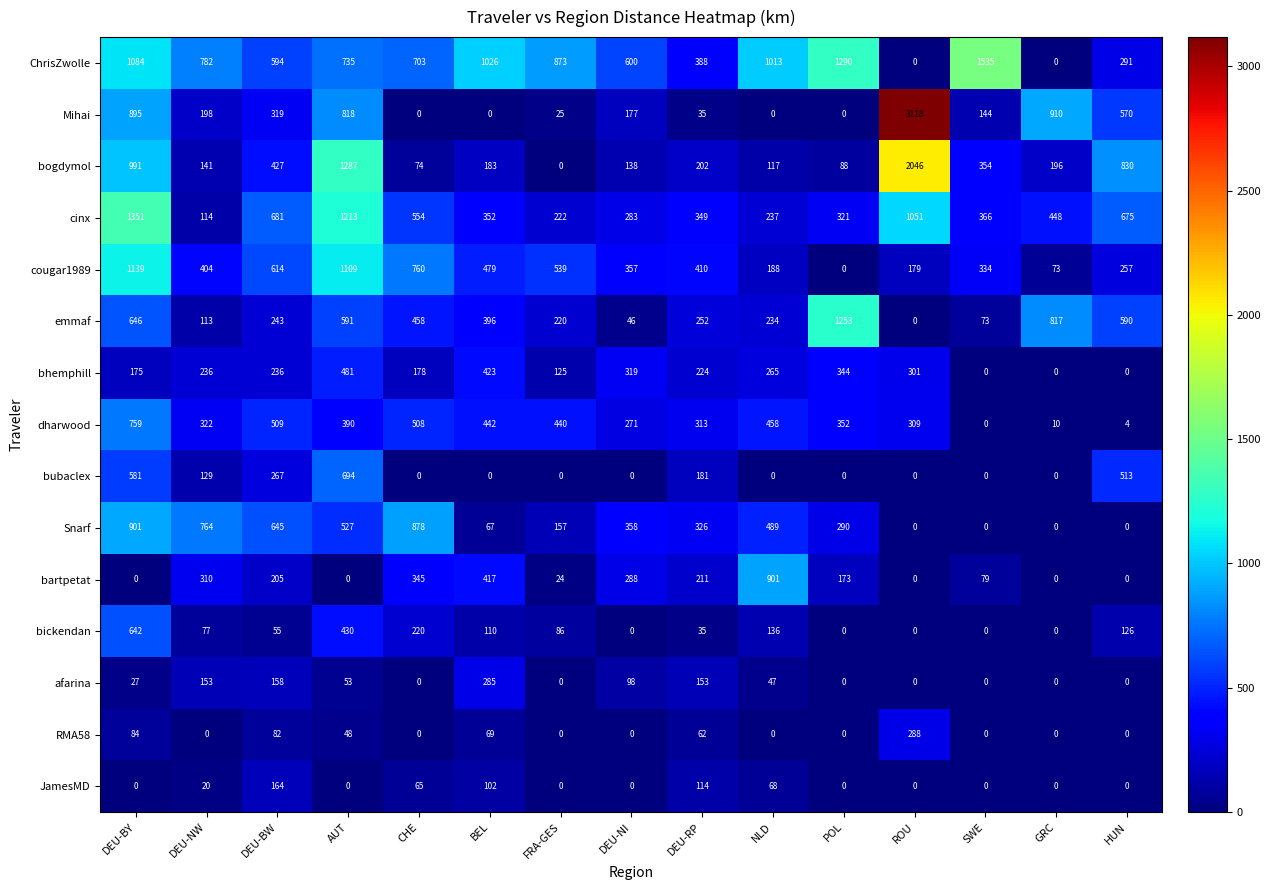

Which category has the highest value in the RMA58 series?

ROU